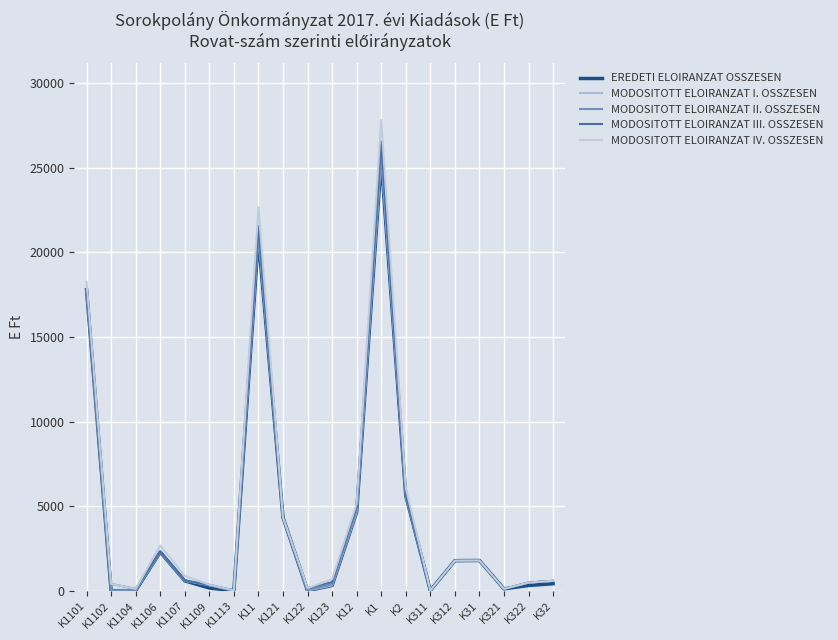

The MODOSITOTT ELOIRANZAT III. OSSZESEN series shows 4989 at K12. True or false?

True